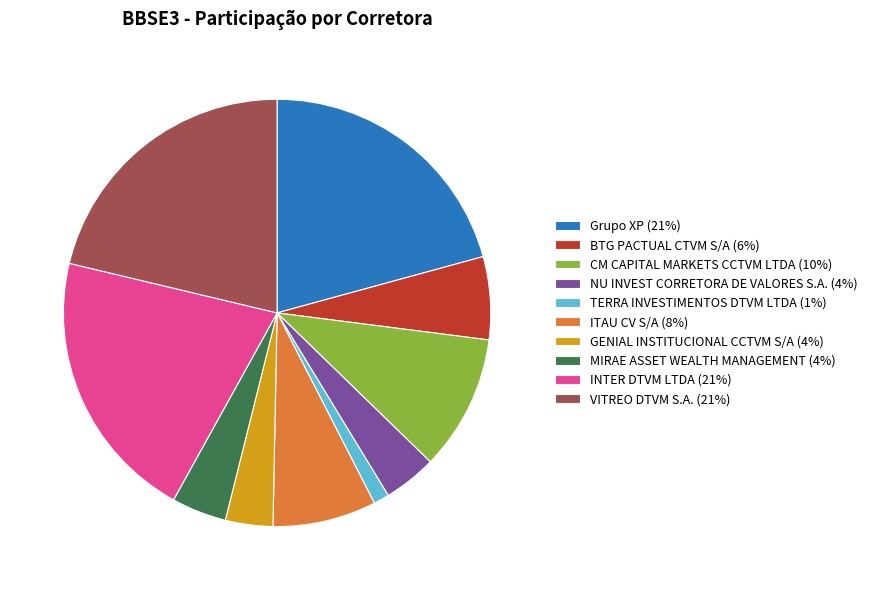

Which slice is the smallest?

TERRA INVESTIMENTOS DTVM LTDA